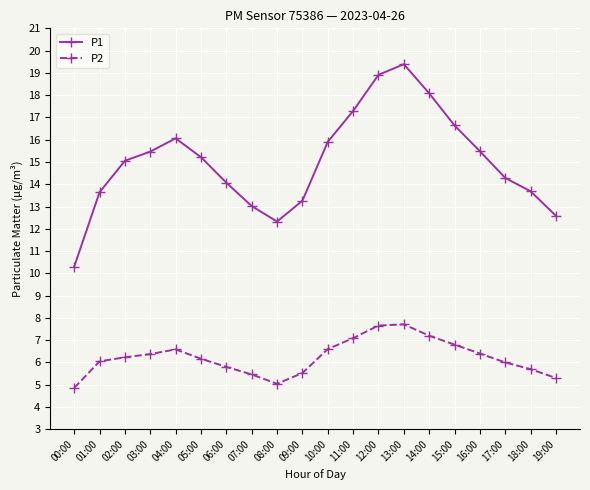

In P2, how many points are higher than both neighbors (excluding endpoints)?

2